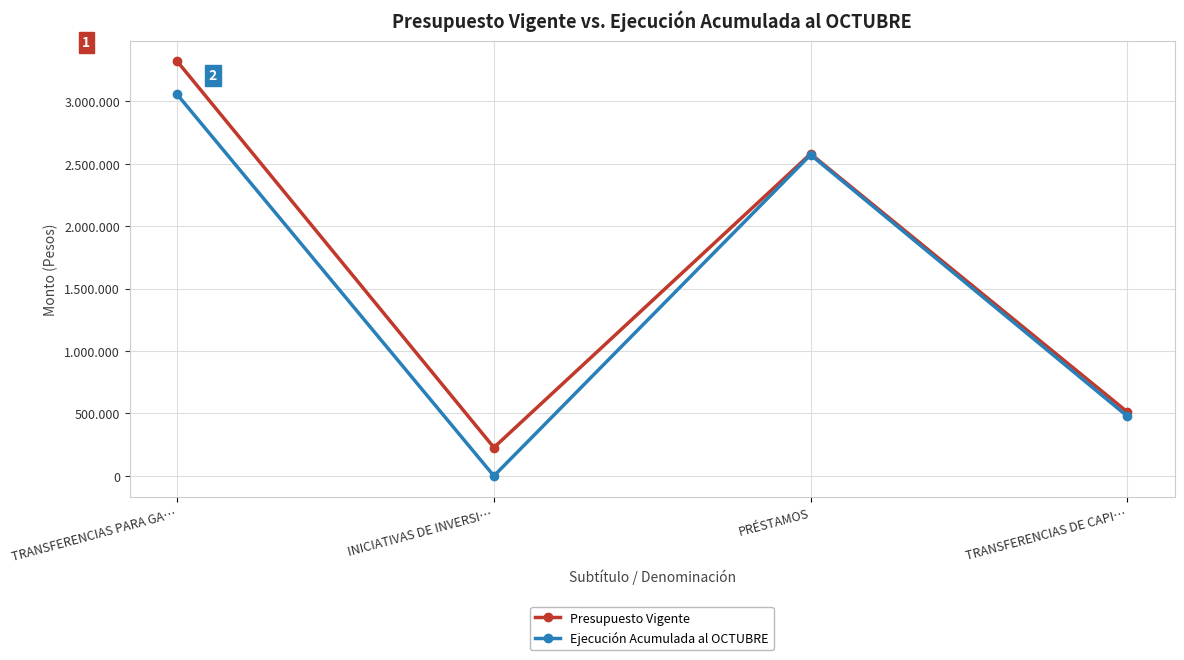

What are all the series names shown in the legend?

Presupuesto Vigente, Ejecución Acumulada al OCTUBRE